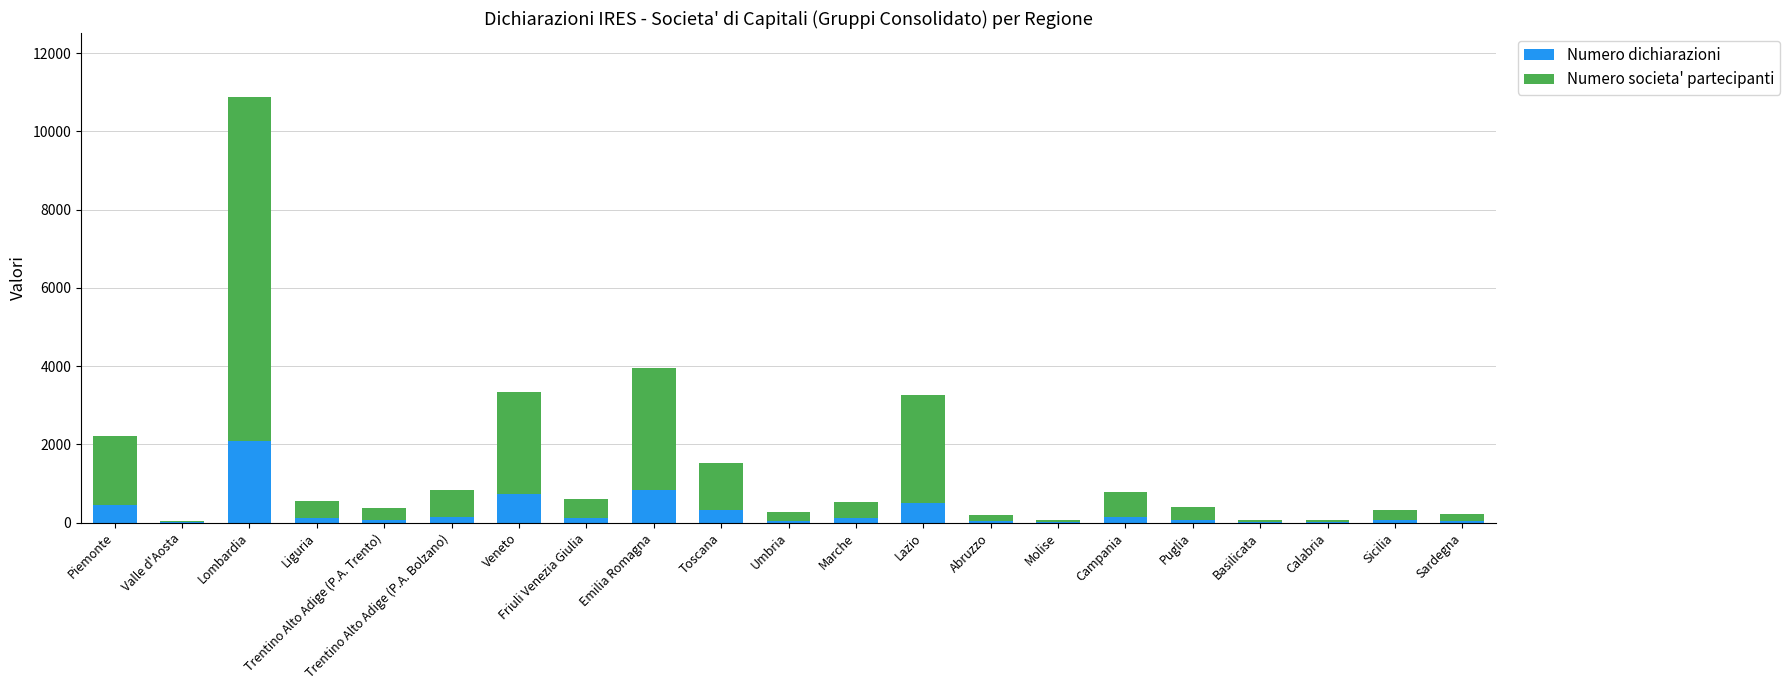

What is the maximum value for Numero dichiarazioni?

2089